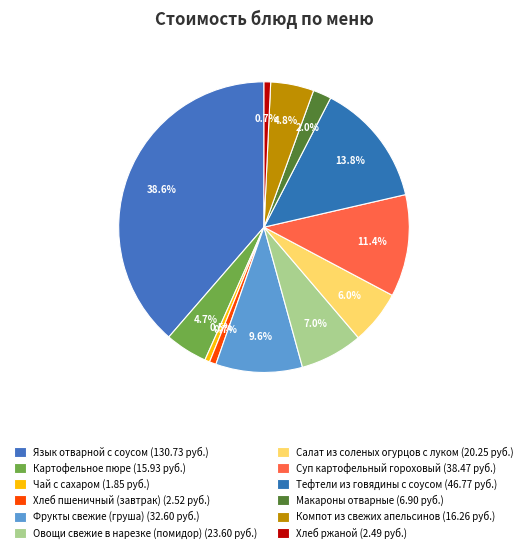

Count the number of slices in the pie.

12